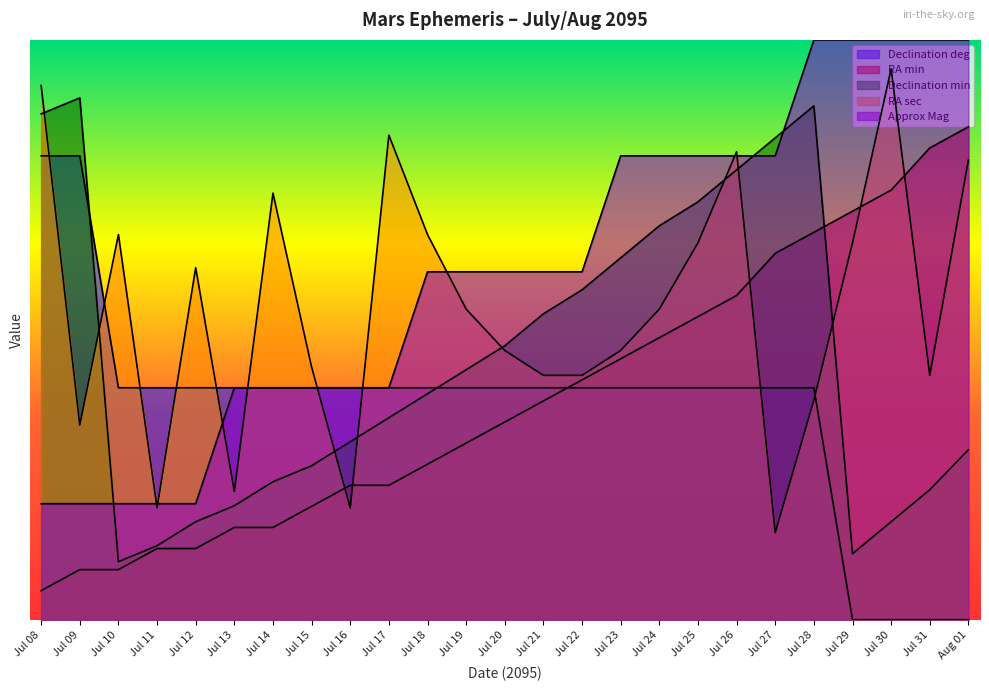

Reading right to left, extract all data points from this chart.

Declination deg: Aug 01=0.0	Jul 31=0.0	Jul 30=0.0	Jul 29=0.0	Jul 28=40.0	Jul 27=40.0	Jul 26=40.0	Jul 25=40.0	Jul 24=40.0	Jul 23=40.0	Jul 22=40.0	Jul 21=40.0	Jul 20=40.0	Jul 19=40.0	Jul 18=40.0	Jul 17=40.0	Jul 16=40.0	Jul 15=40.0	Jul 14=40.0	Jul 13=40.0	Jul 12=40.0	Jul 11=40.0	Jul 10=40.0	Jul 09=80.0	Jul 08=80.0
RA min: Aug 01=85.0	Jul 31=81.4	Jul 30=74.1	Jul 29=70.5	Jul 28=66.8	Jul 27=63.2	Jul 26=55.9	Jul 25=52.3	Jul 24=48.6	Jul 23=45.0	Jul 22=41.4	Jul 21=37.7	Jul 20=34.1	Jul 19=30.5	Jul 18=26.8	Jul 17=23.2	Jul 16=23.2	Jul 15=19.5	Jul 14=15.9	Jul 13=15.9	Jul 12=12.3	Jul 11=12.3	Jul 10=8.6	Jul 09=8.6	Jul 08=5.0
Declination min: Aug 01=29.3	Jul 31=22.4	Jul 30=16.9	Jul 29=11.4	Jul 28=88.6	Jul 27=83.1	Jul 26=77.6	Jul 25=72.1	Jul 24=67.9	Jul 23=62.4	Jul 22=56.9	Jul 21=52.8	Jul 20=47.2	Jul 19=43.1	Jul 18=39.0	Jul 17=34.8	Jul 16=30.7	Jul 15=26.6	Jul 14=23.8	Jul 13=19.7	Jul 12=16.9	Jul 11=12.8	Jul 10=10.0	Jul 09=90.0	Jul 08=87.2
RA sec: Aug 01=79.3	Jul 31=42.1	Jul 30=95.0	Jul 29=65.0	Jul 28=37.9	Jul 27=15.0	Jul 26=80.7	Jul 25=65.0	Jul 24=53.6	Jul 23=46.4	Jul 22=42.1	Jul 21=42.1	Jul 20=46.4	Jul 19=53.6	Jul 18=66.4	Jul 17=83.6	Jul 16=19.3	Jul 15=43.6	Jul 14=73.6	Jul 13=22.1	Jul 12=60.7	Jul 11=19.3	Jul 10=66.4	Jul 09=33.6	Jul 08=92.1
Approx Mag: Aug 01=100.0	Jul 31=100.0	Jul 30=100.0	Jul 29=100.0	Jul 28=100.0	Jul 27=80.0	Jul 26=80.0	Jul 25=80.0	Jul 24=80.0	Jul 23=80.0	Jul 22=60.0	Jul 21=60.0	Jul 20=60.0	Jul 19=60.0	Jul 18=60.0	Jul 17=40.0	Jul 16=40.0	Jul 15=40.0	Jul 14=40.0	Jul 13=40.0	Jul 12=20.0	Jul 11=20.0	Jul 10=20.0	Jul 09=20.0	Jul 08=20.0